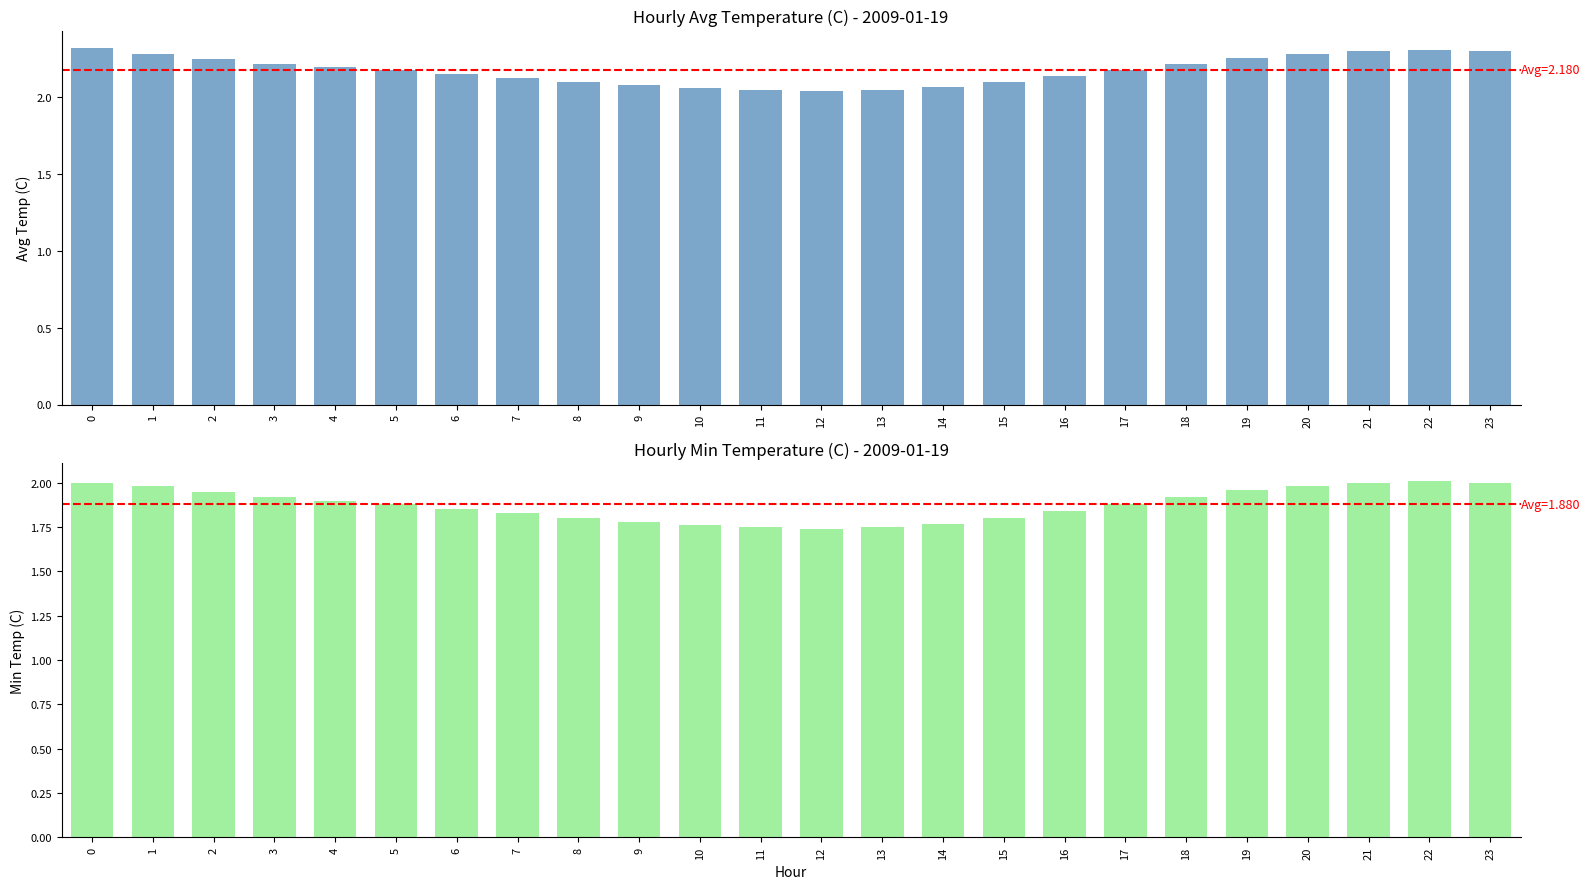

Reading left to right, extract all data points from this chart.

Avg Temperature (C): 0=2.3	1=2.3	2=2.2	3=2.2	4=2.2	5=2.2	6=2.1	7=2.1	8=2.1	9=2.1	10=2.1	11=2.0	12=2.0	13=2.0	14=2.1	15=2.1	16=2.1	17=2.2	18=2.2	19=2.3	20=2.3	21=2.3	22=2.3	23=2.3
Min Temperature (C): 0=2.0	1=2.0	2=1.9	3=1.9	4=1.9	5=1.9	6=1.9	7=1.8	8=1.8	9=1.8	10=1.8	11=1.8	12=1.7	13=1.8	14=1.8	15=1.8	16=1.8	17=1.9	18=1.9	19=2.0	20=2.0	21=2.0	22=2.0	23=2.0